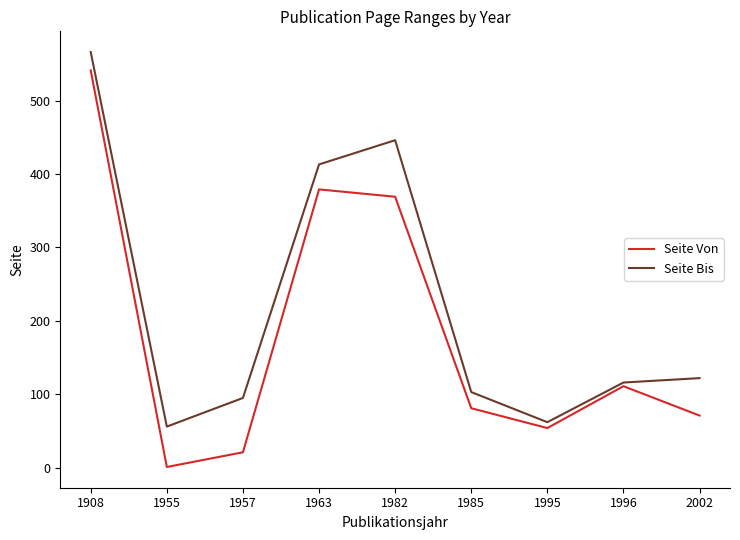

Between 1985 and 1996, which series saw the biggest shift?

Seite Von